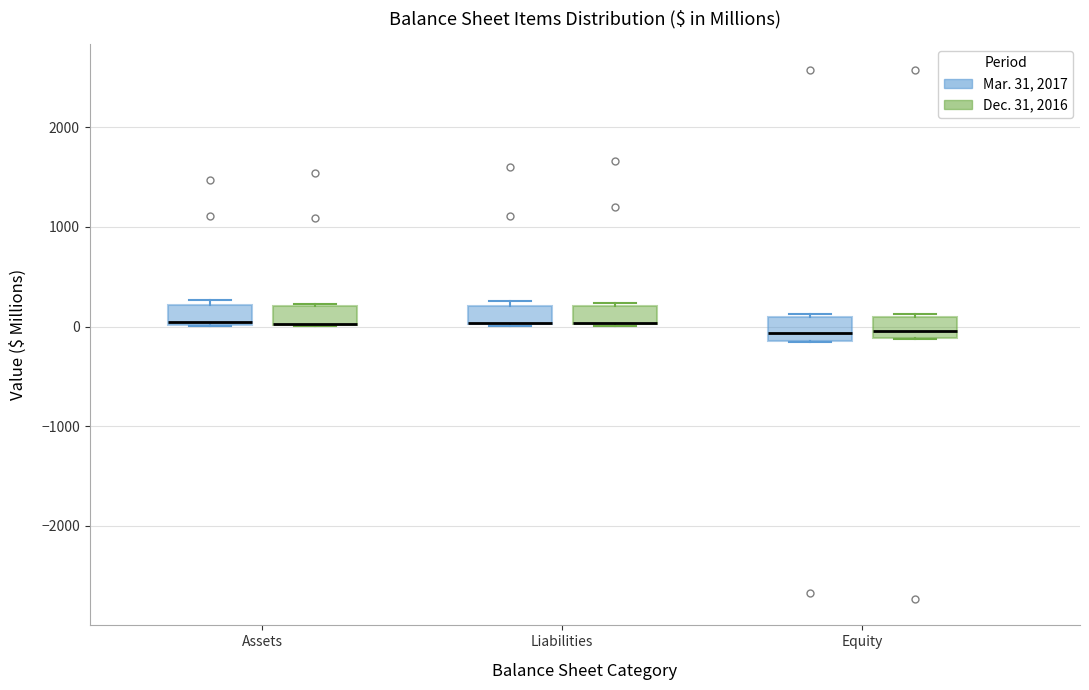

Where is the lower edge of the box for Assets (Mar. 31, 2017) on the y-axis? The values are not printed on the chart, so give them approximately, as read against the axis.

0